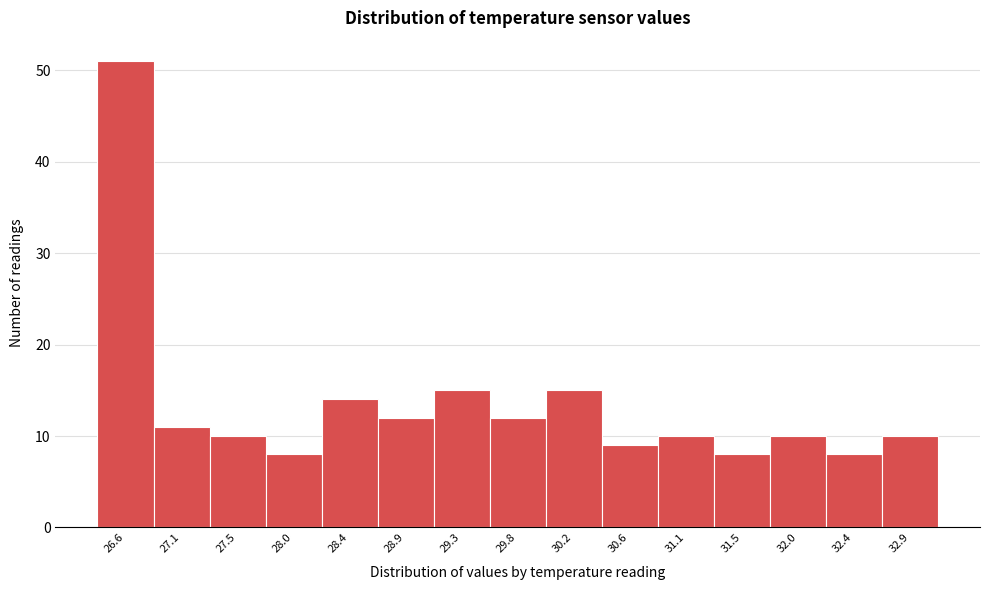

Which range on the x-axis has the tallest bar?

26.40 to 26.85